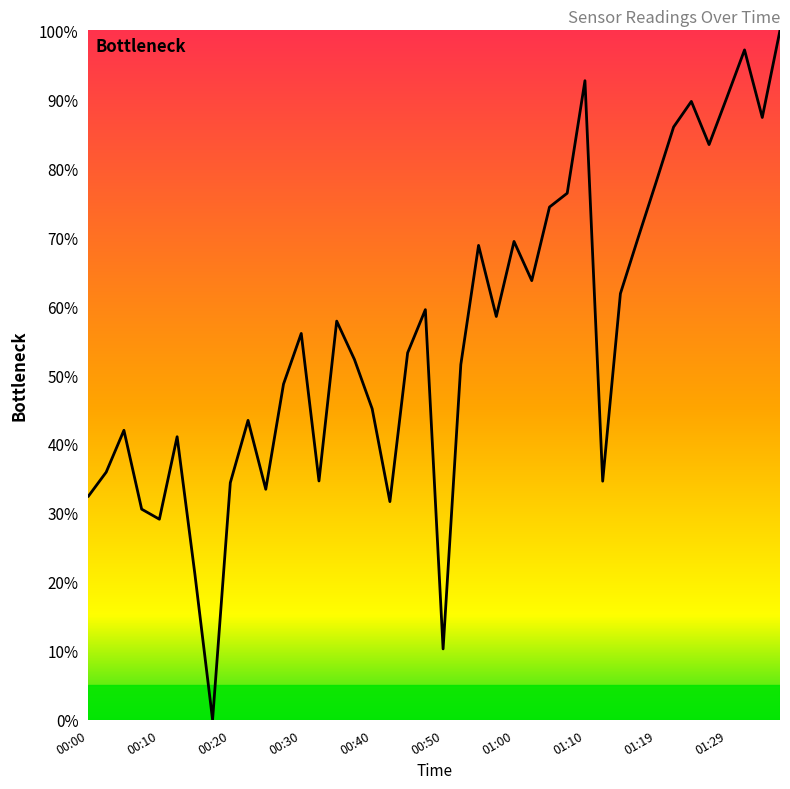

What is the maximum value shown in the chart?

100.0